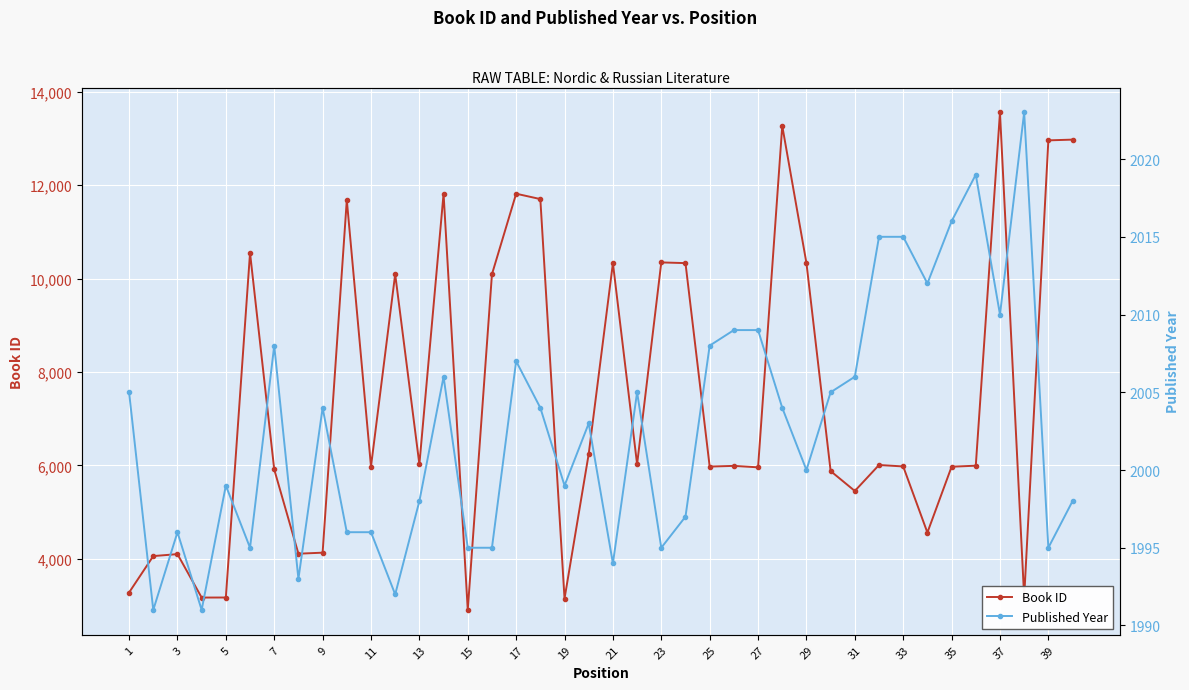

Does the chart display data point markers on the line(s)?

Yes